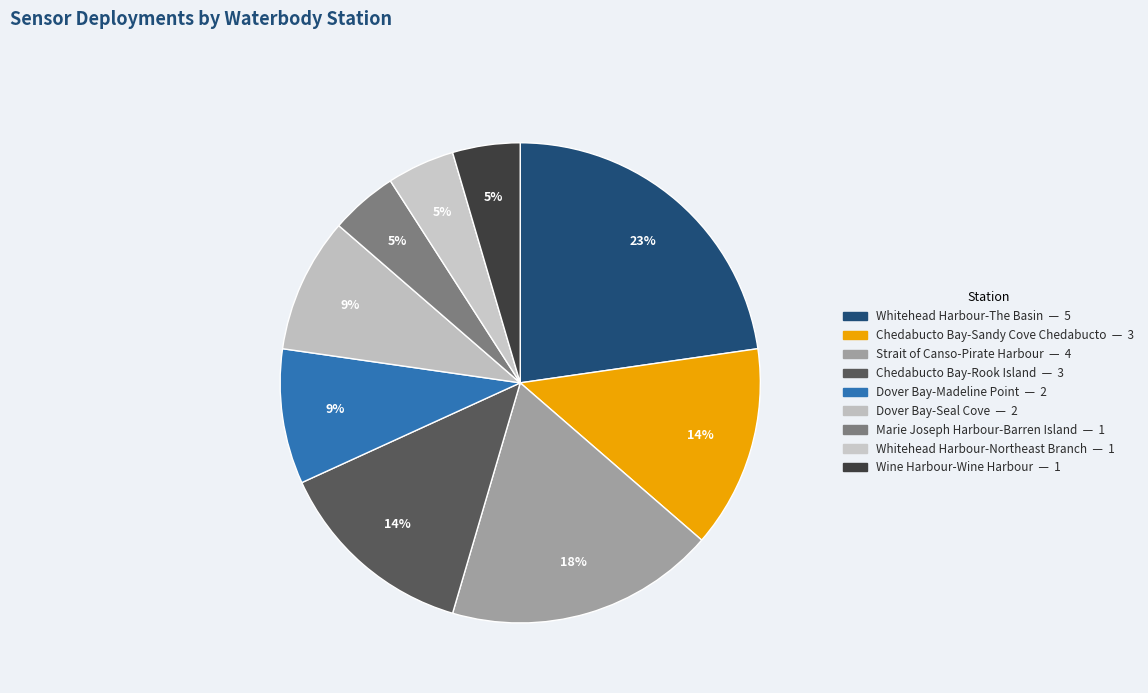

Which slice is the smallest?

Marie Joseph Harbour-Barren Island